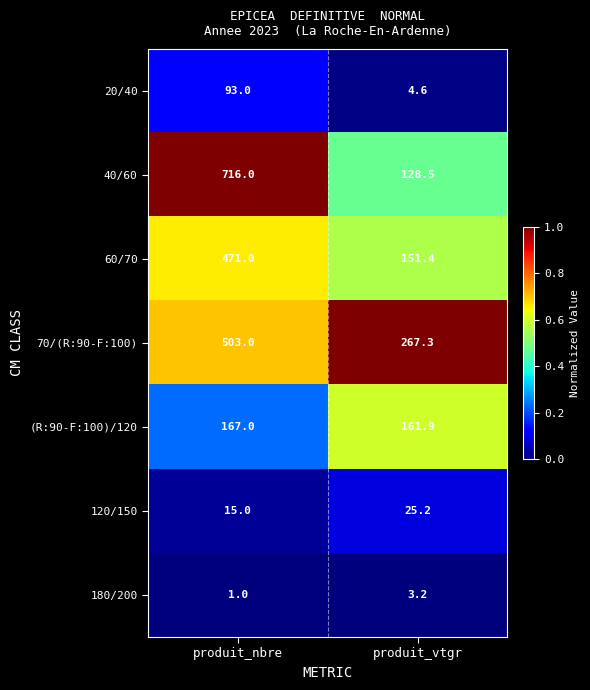

What is the difference between the maximum and minimum values in the (R:90-F:100)/120 series?

5.1